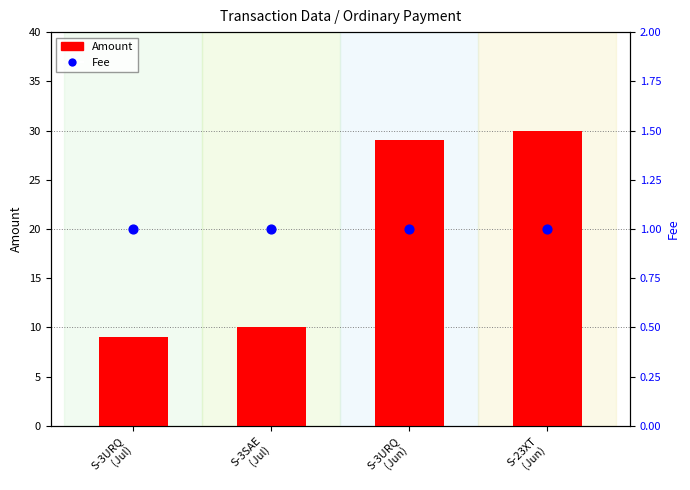

What are all the series names shown in the legend?

Amount, Fee